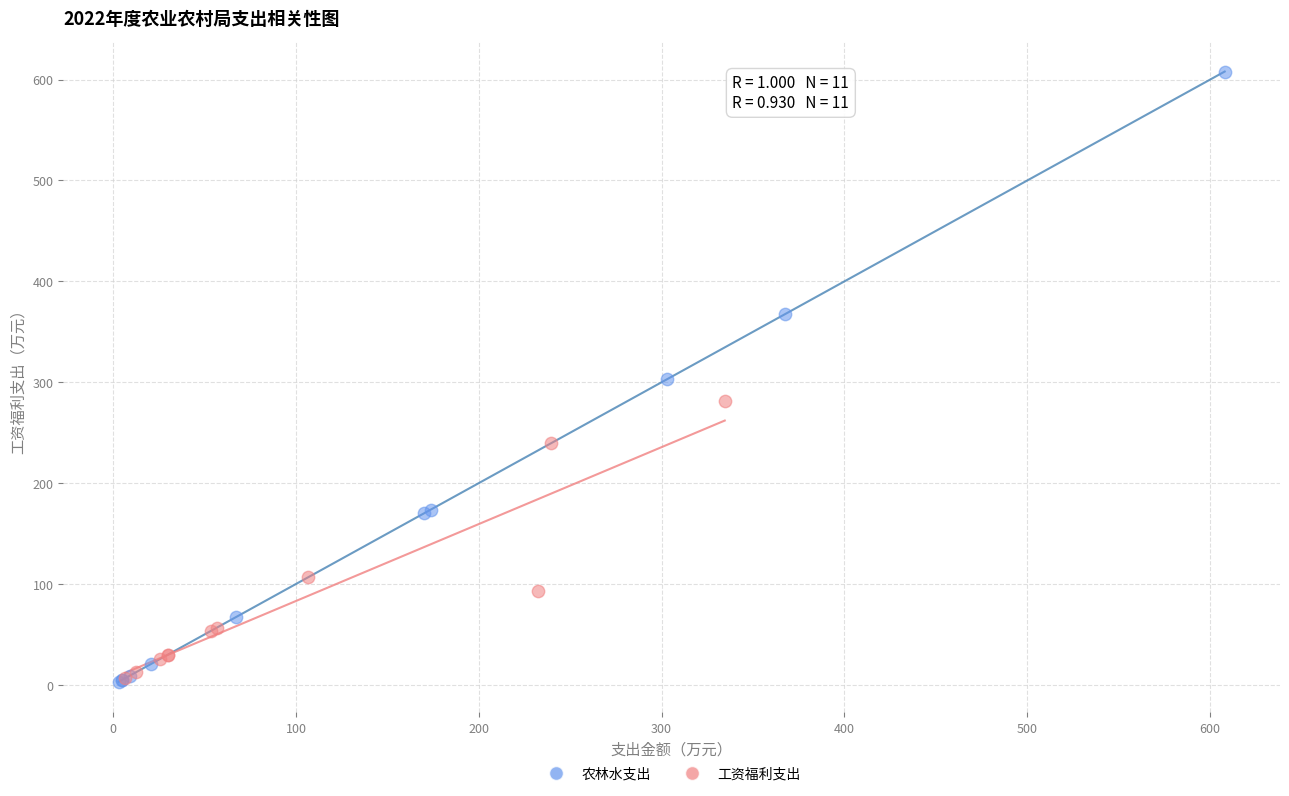

Which series has the widest spread of Y values?

农林水支出